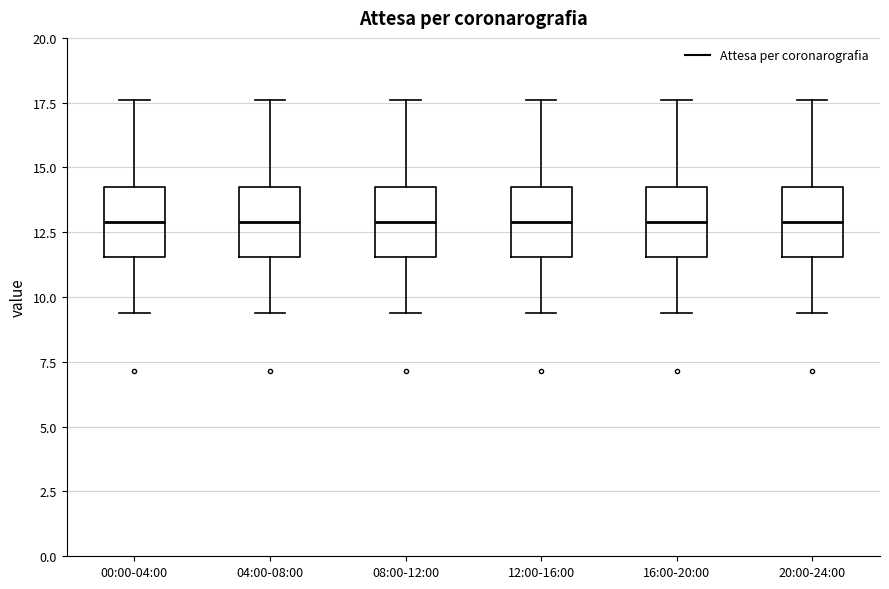

Reading left to right, read every box against the y-axis: the position of its median line, the range the box covers, and the ends of its whiskers. The values are not printed on the chart, so give them approximately, as read against the axis.

00:00-04:00: median 13.0, box 11.5 to 14.5, whiskers 9.5 to 17.5
04:00-08:00: median 13.0, box 11.5 to 14.5, whiskers 9.5 to 17.5
08:00-12:00: median 13.0, box 11.5 to 14.5, whiskers 9.5 to 17.5
12:00-16:00: median 13.0, box 11.5 to 14.5, whiskers 9.5 to 17.5
16:00-20:00: median 13.0, box 11.5 to 14.5, whiskers 9.5 to 17.5
20:00-24:00: median 13.0, box 11.5 to 14.5, whiskers 9.5 to 17.5